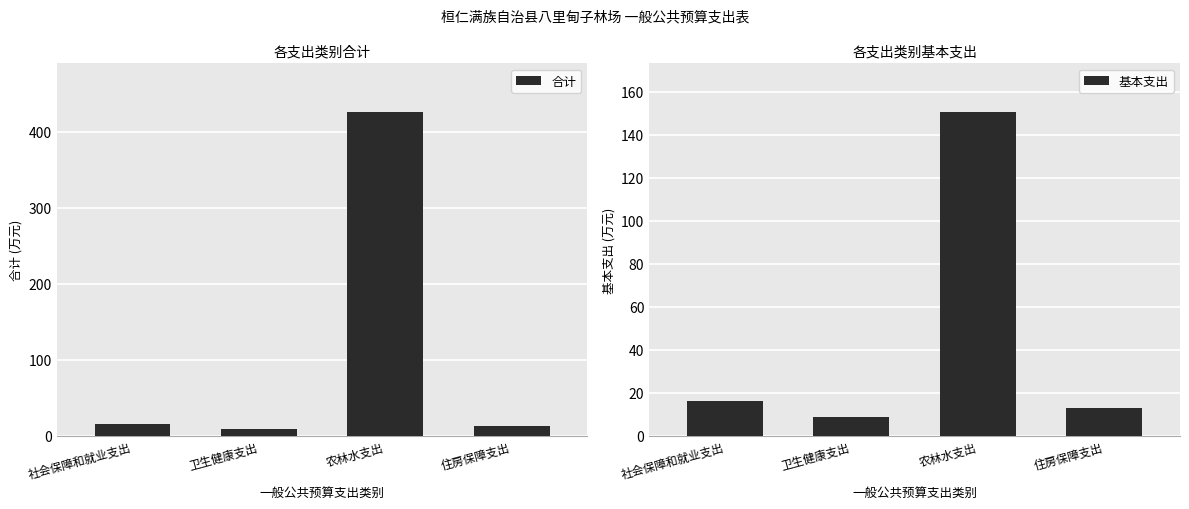

How many bars are there in total?

8